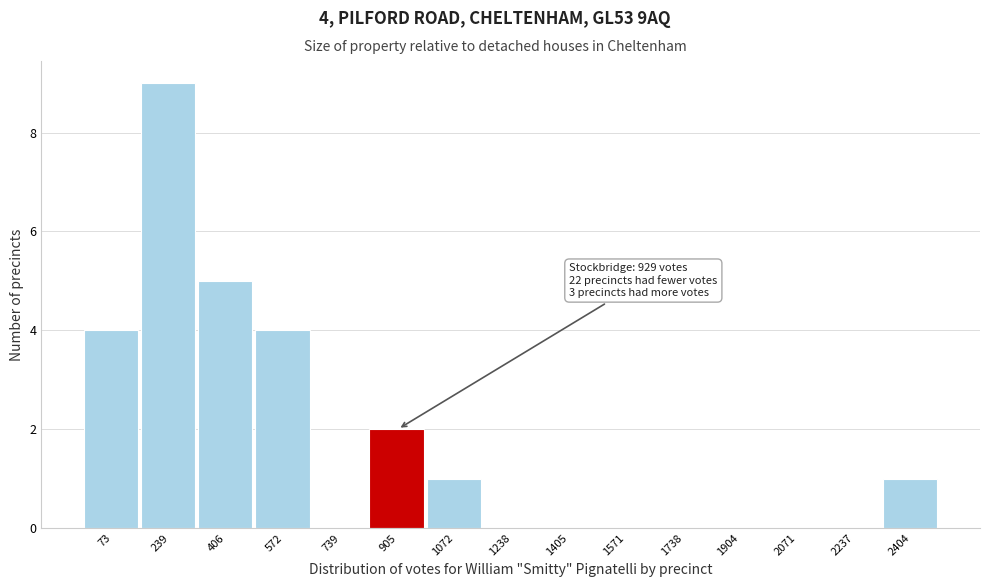

Reading left to right, what are all the values shown in this chart?

73=4	239=9	406=5	572=4	739=0	905=2	1072=1	1238=0	1405=0	1571=0	1738=0	1904=0	2071=0	2237=0	2404=1